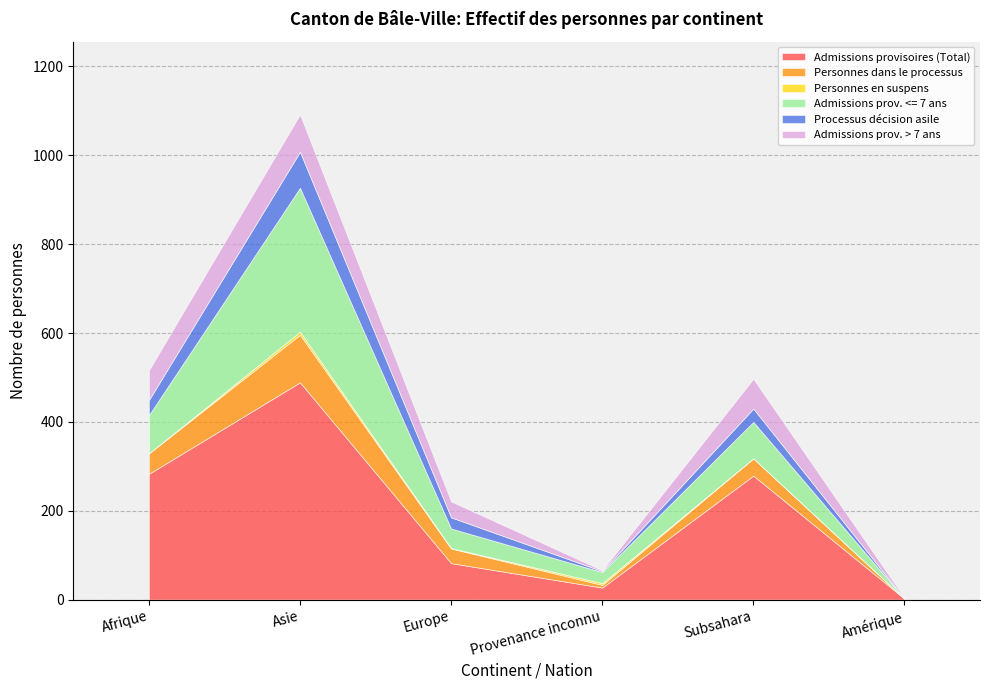

Is the value of Personnes en suspens at Afrique greater than the value of Admissions prov. > 7 ans at Subsahara?

No